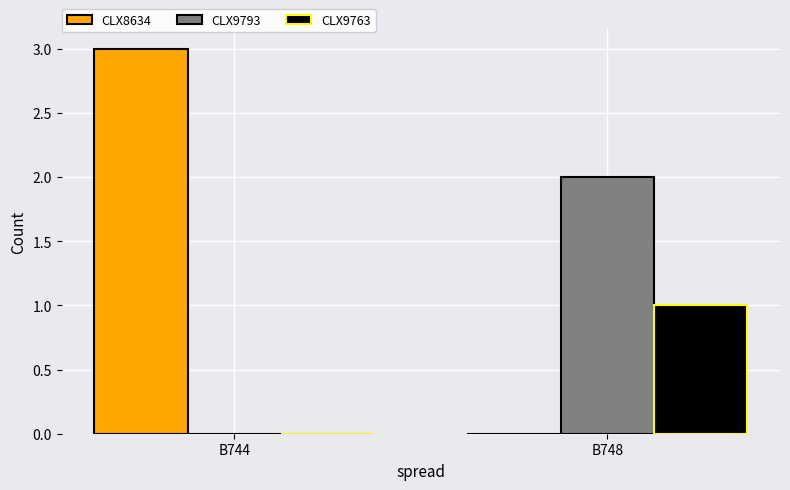

What is the total value across all series at B744?

3